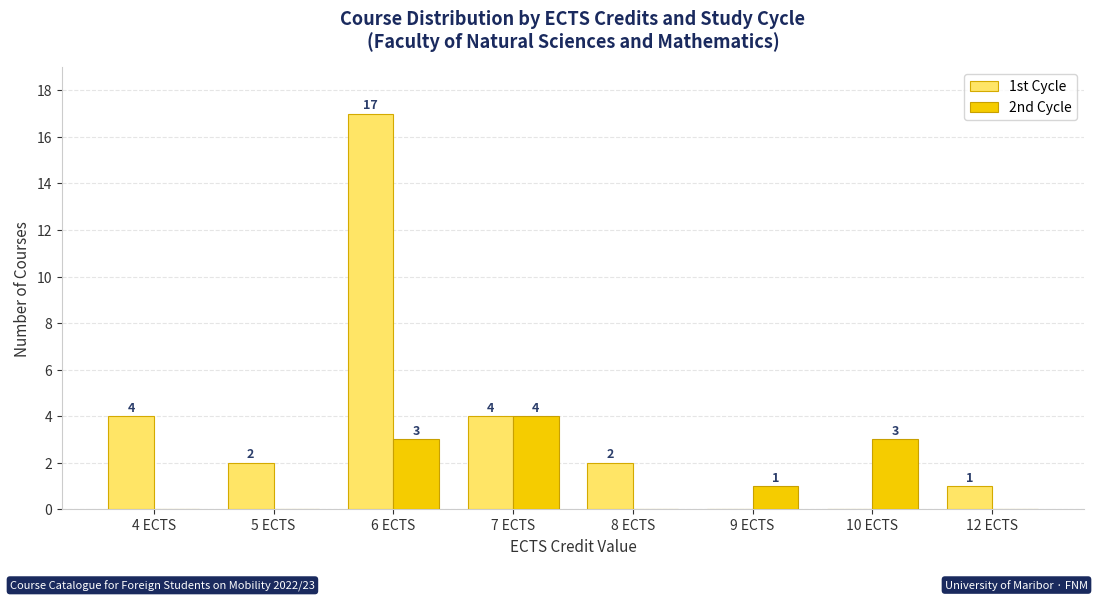

Between 5 ECTS and 7 ECTS, which series saw the biggest shift?

2nd Cycle